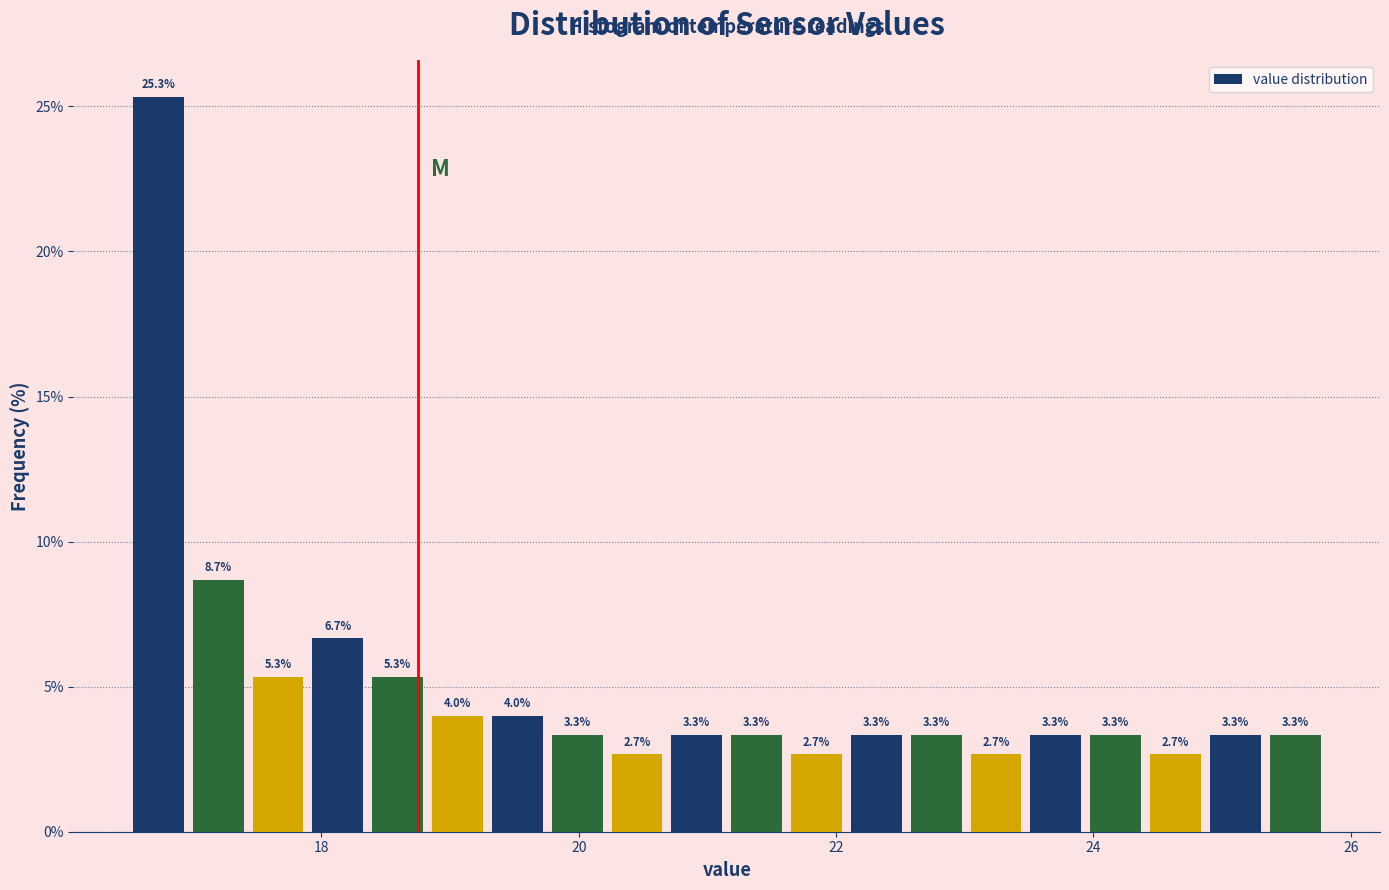

Read against the x-axis, roughly where is the centre of the tallest bar?

16.8